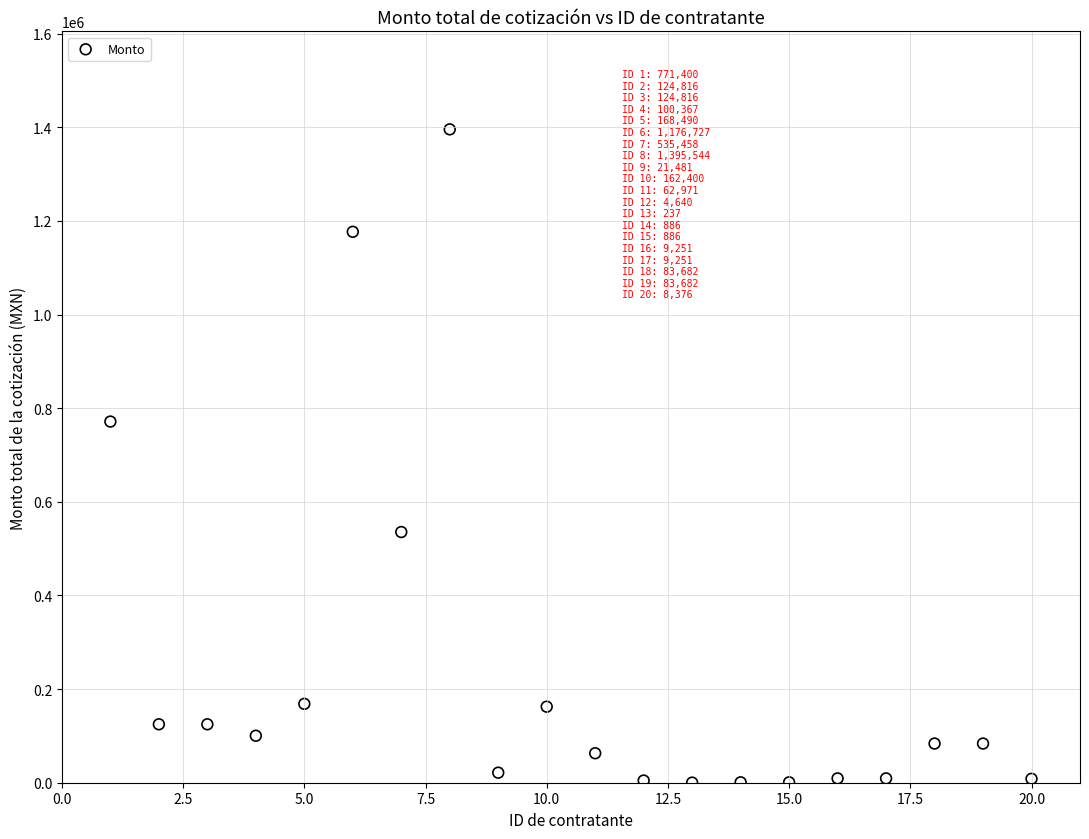

What is the range of X values (max minus min)?

19.0